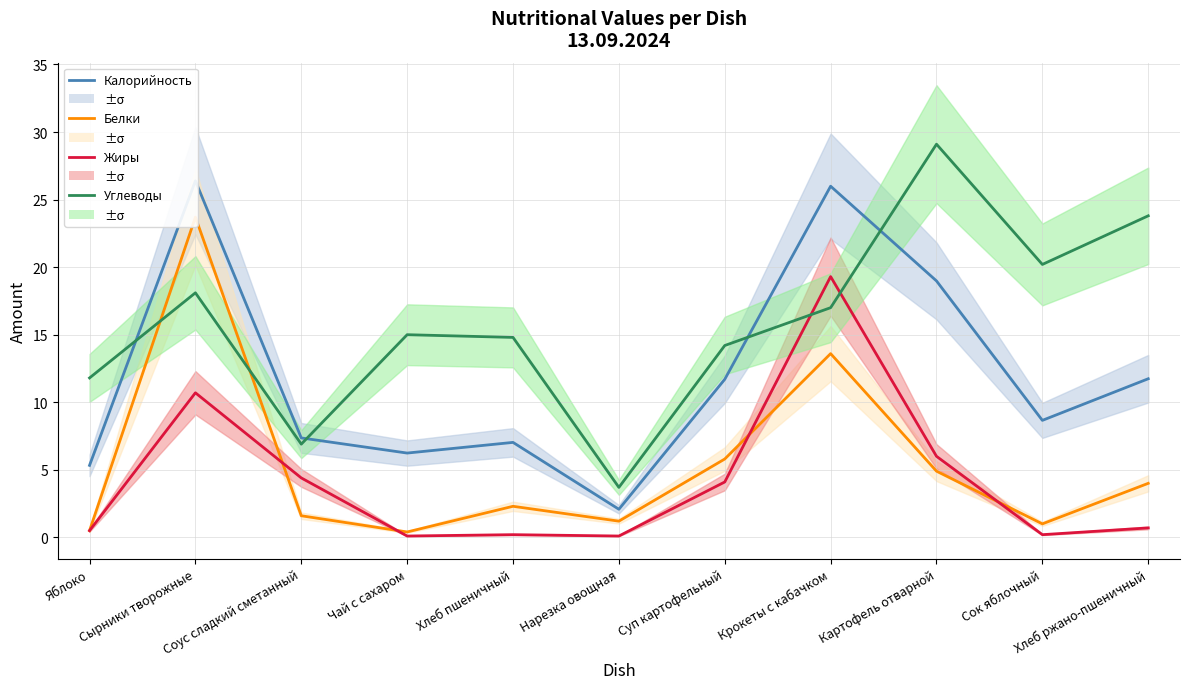

How many distinct data groups are displayed?

4